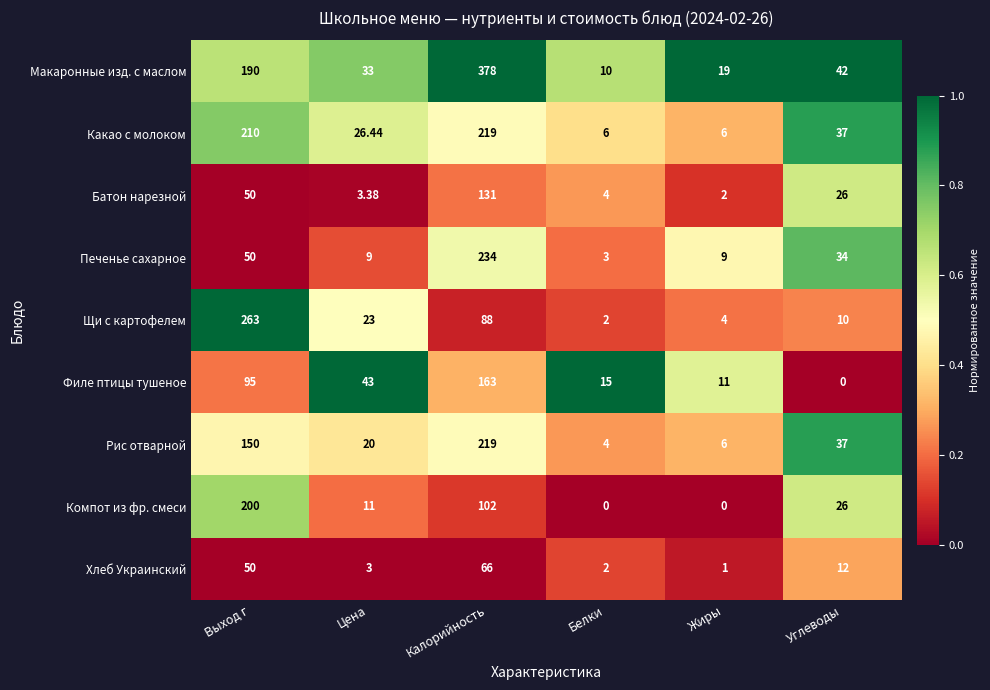

Which series has the largest range (max minus min)?

Макаронные изд. с маслом